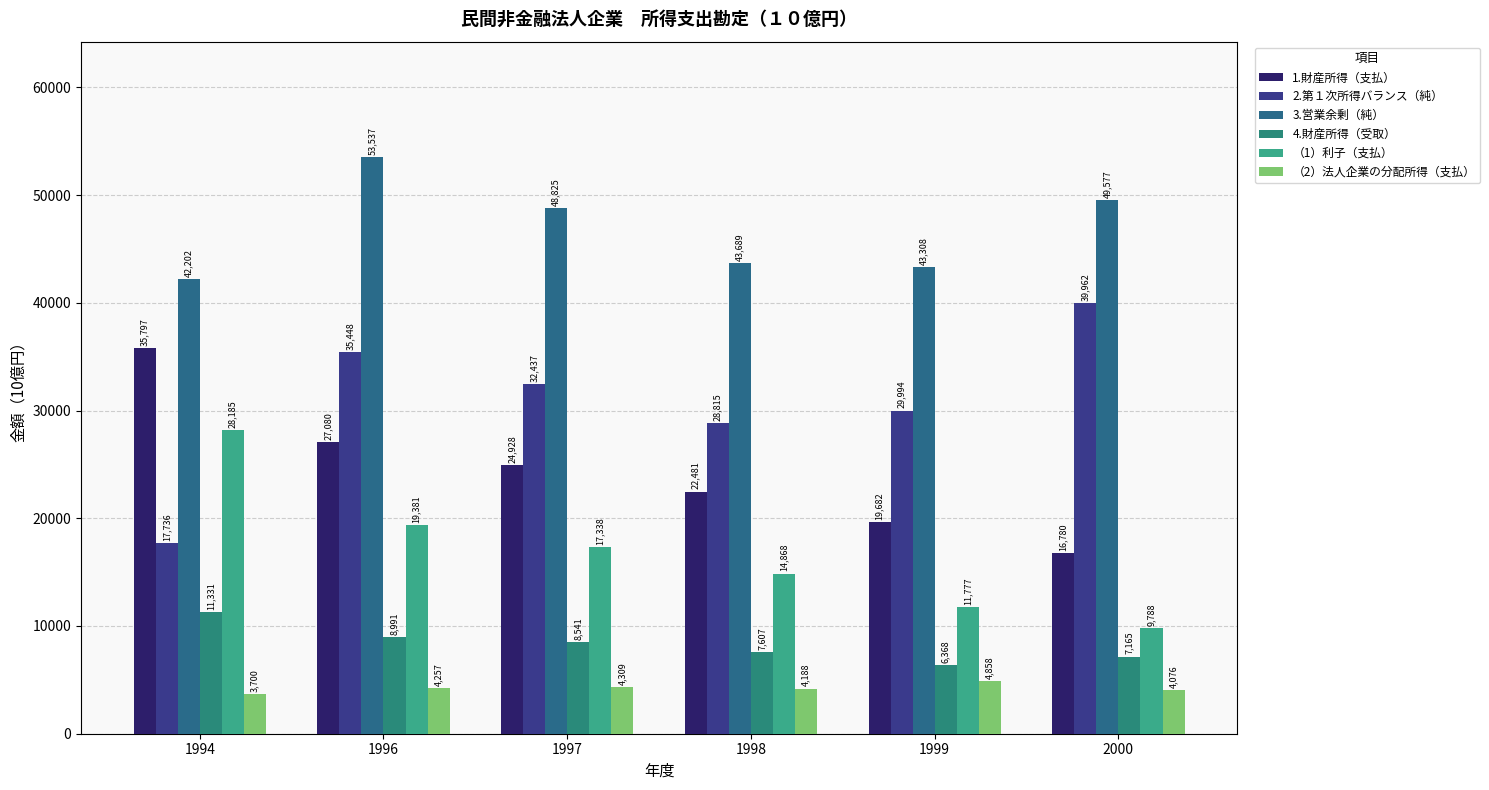

Rank the series at 1994 from lowest to highest value.

（2）法人企業の分配所得（支払）, 4.財産所得（受取）, 2.第１次所得バランス（純）, （1）利子（支払）, 1.財産所得（支払）, 3.営業余剰（純）